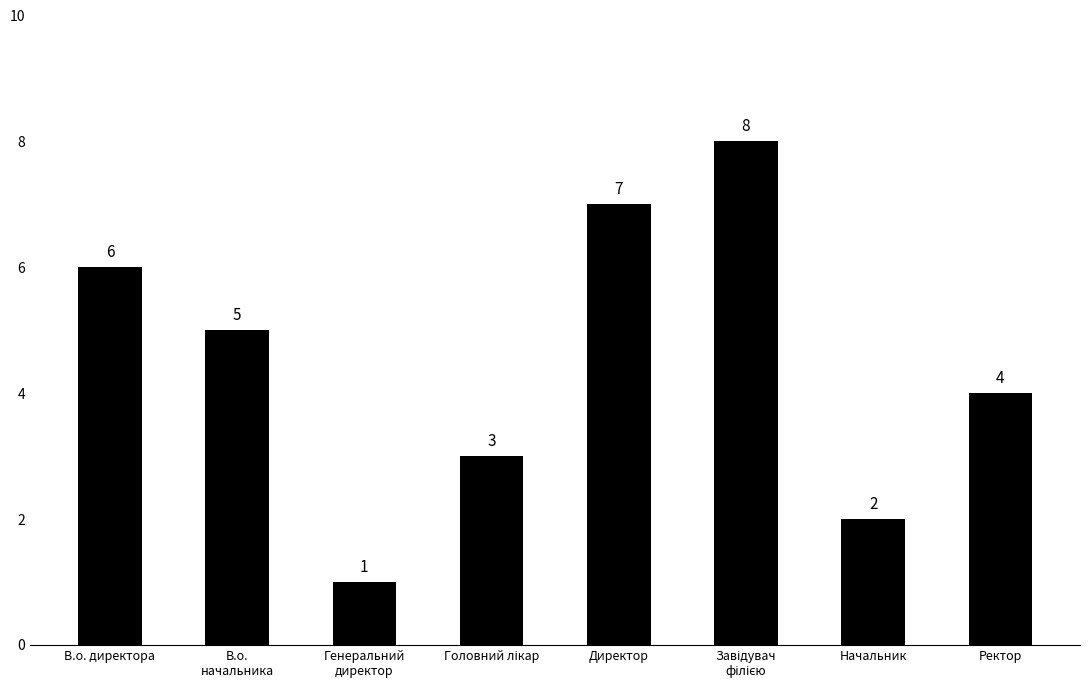

What is the sum of all values?

36